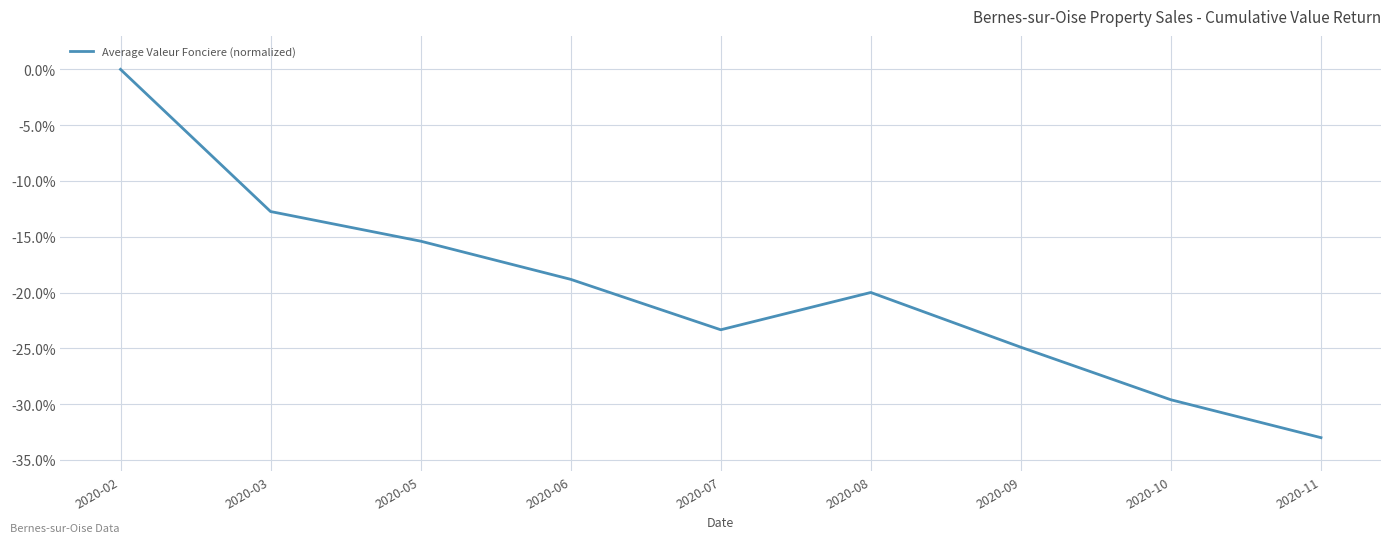

The value at 2020-07 is -9.9. True or false?

False